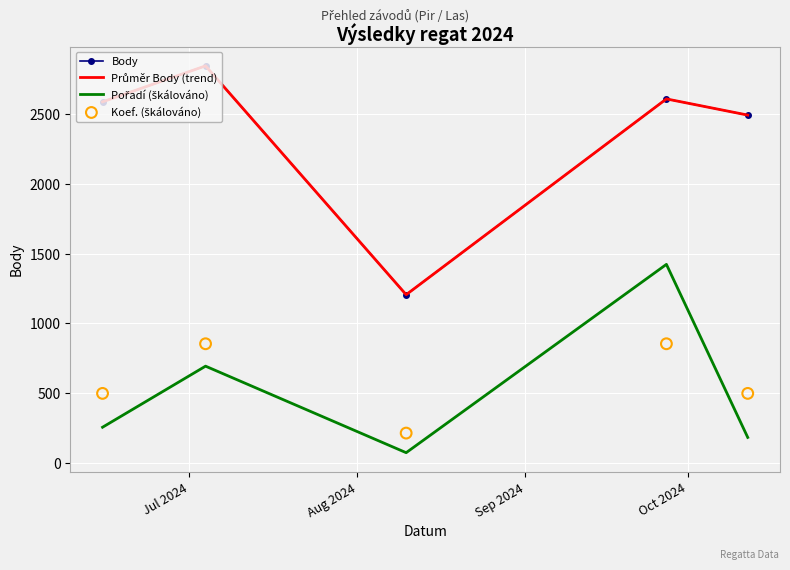

Which series contains the lowest Y value?

Pořadí (škálováno)